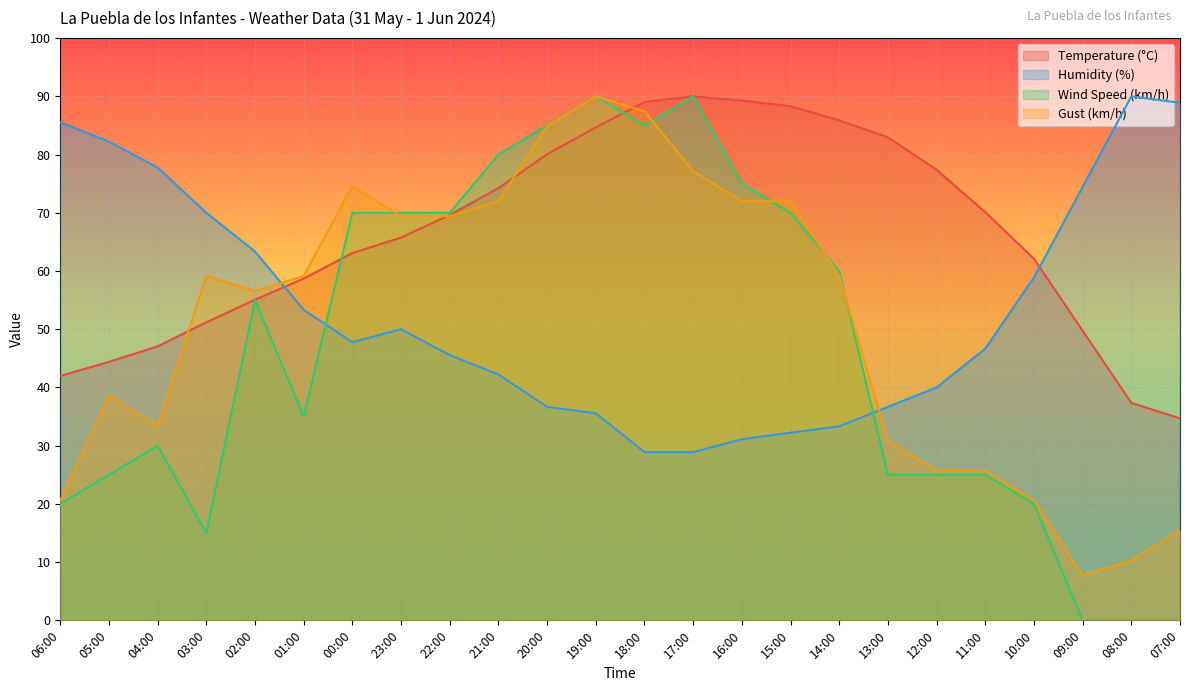

What is the difference between the highest and lowest values at 11:00?

45.1